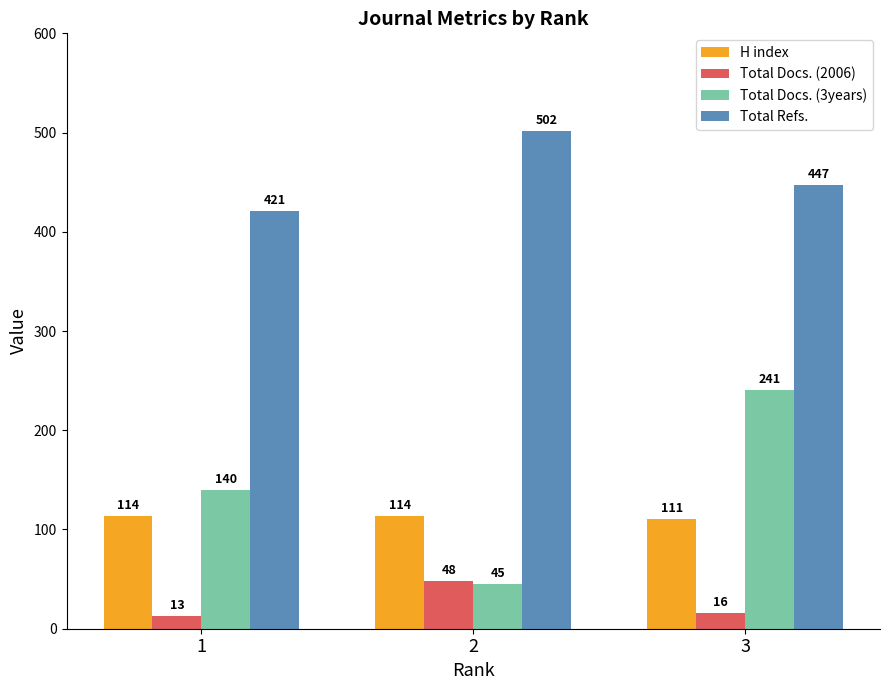

Reading right to left, transcribe all the data shown in this chart.

H index: 3=111	2=114	1=114
Total Docs. (2006): 3=16	2=48	1=13
Total Docs. (3years): 3=241	2=45	1=140
Total Refs.: 3=447	2=502	1=421